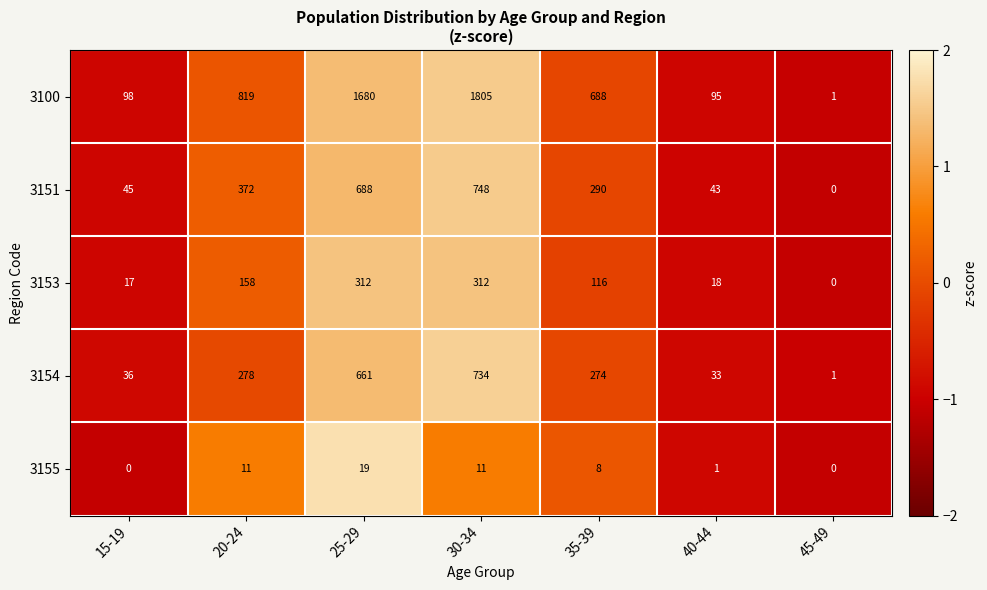

At which category is the sum across all series the highest?

30-34